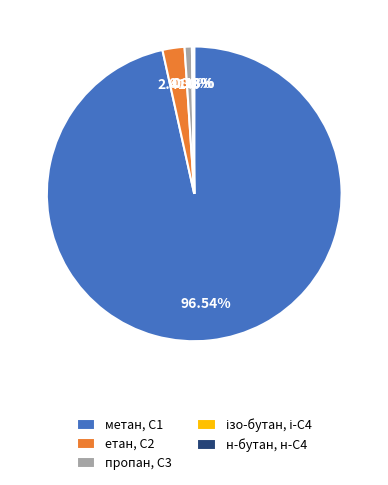

To the nearest percent, what is the difference between the largest and smallest slice percentages?

96%